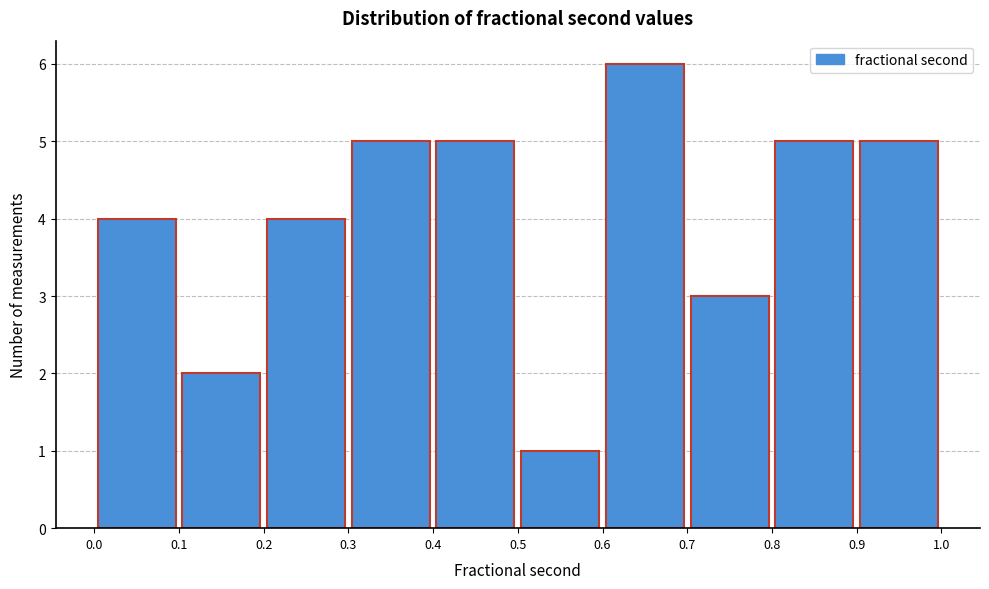

Reading left to right, list every bar in this chart as the range it spans on the x-axis followed by its height. The values are not printed on the chart, so give them approximately, as read against the axis.

0.0 to 0.1: 4
0.1 to 0.2: 2
0.2 to 0.3: 4
0.3 to 0.4: 5
0.4 to 0.5: 5
0.5 to 0.6: 1
0.6 to 0.7: 6
0.7 to 0.8: 3
0.8 to 0.9: 5
0.9 to 1.0: 5